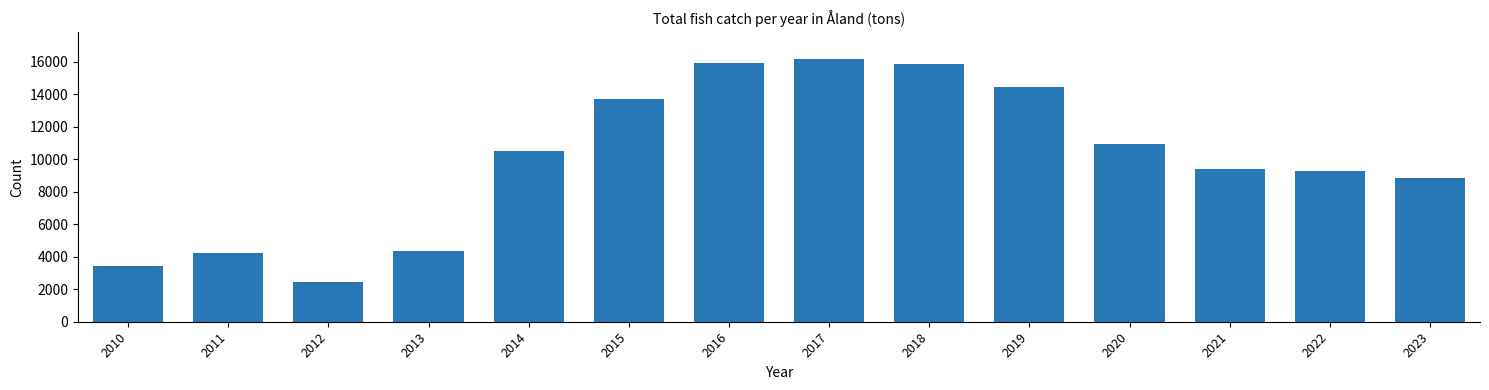

What is the sum of the values at 2015 and 2013?

18061.2